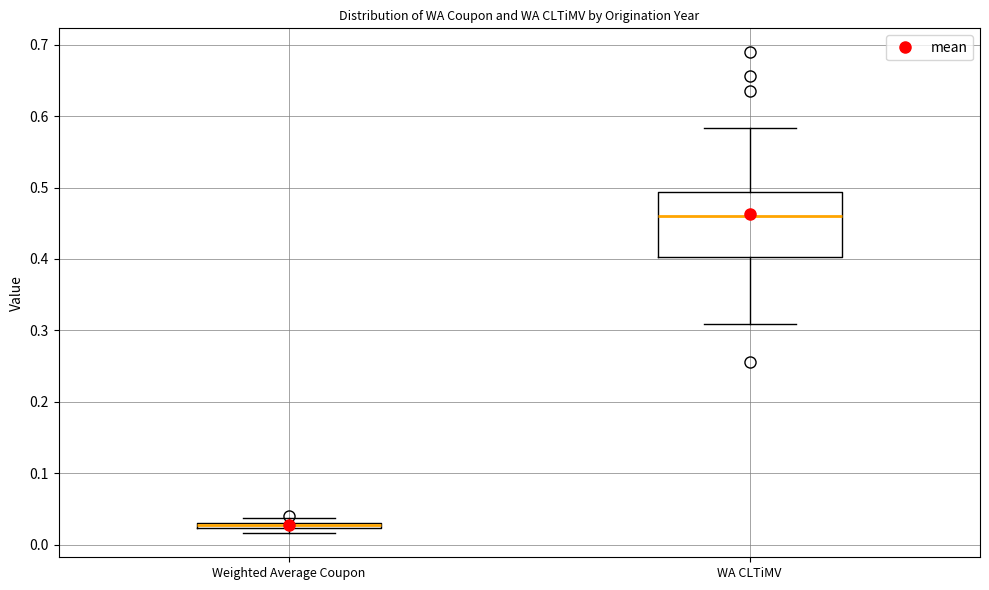

Where is the lower edge of the box for Weighted Average Coupon on the y-axis? The values are not printed on the chart, so give them approximately, as read against the axis.

0.02